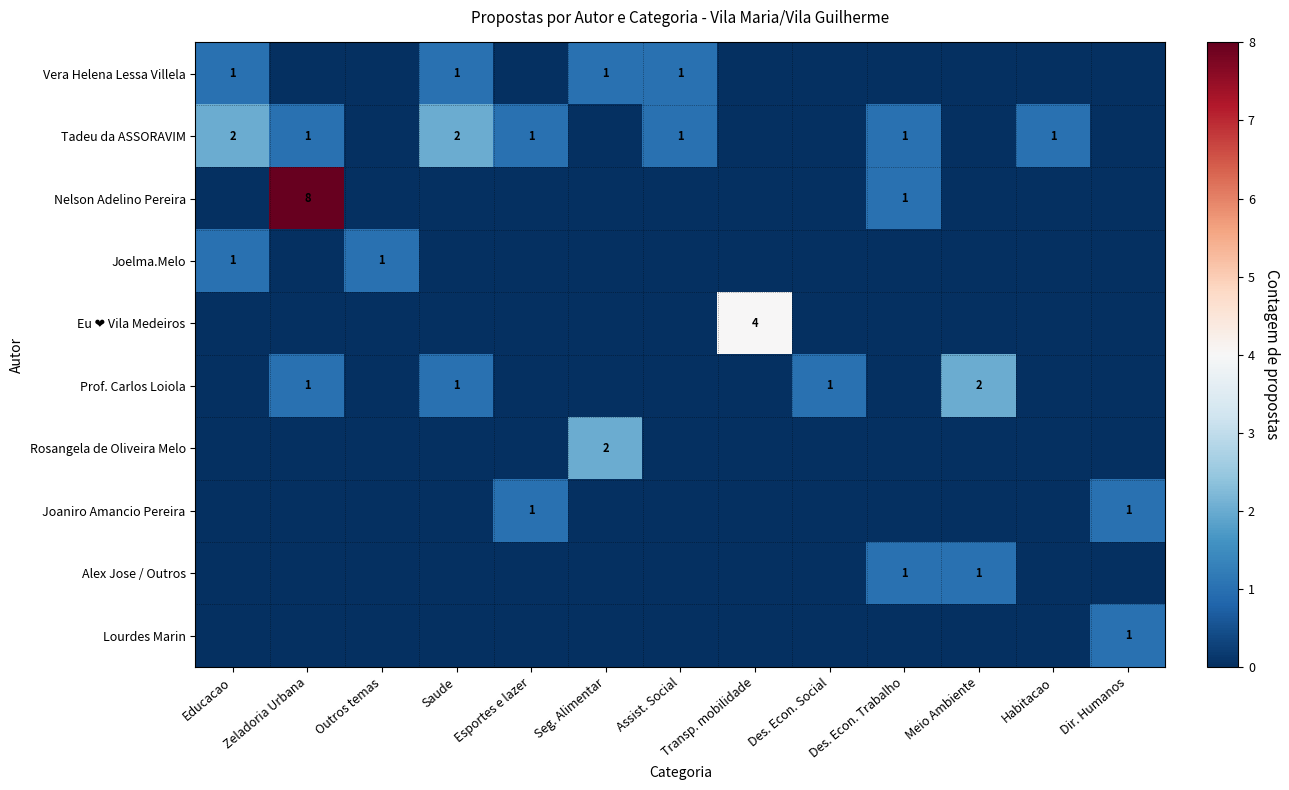

At which category is the sum across all series the highest?

Zeladoria Urbana